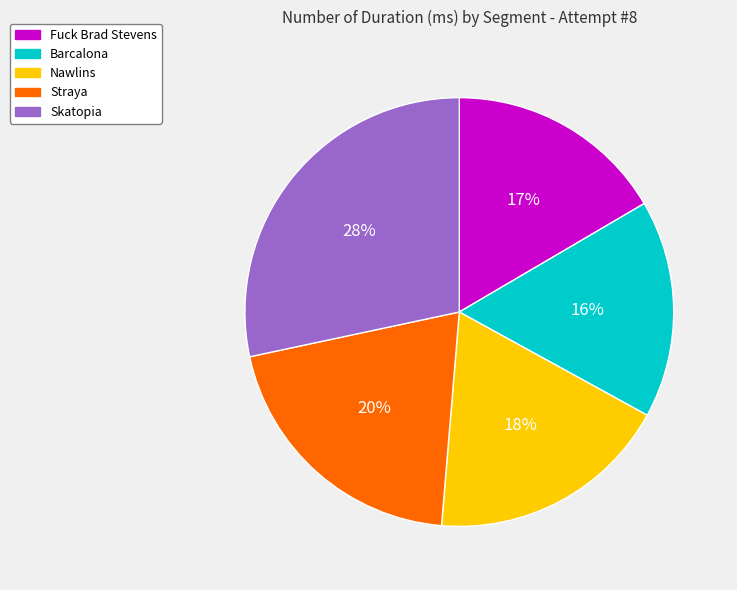

Do Straya and Fuck Brad Stevens together represent more than half of the pie?

No